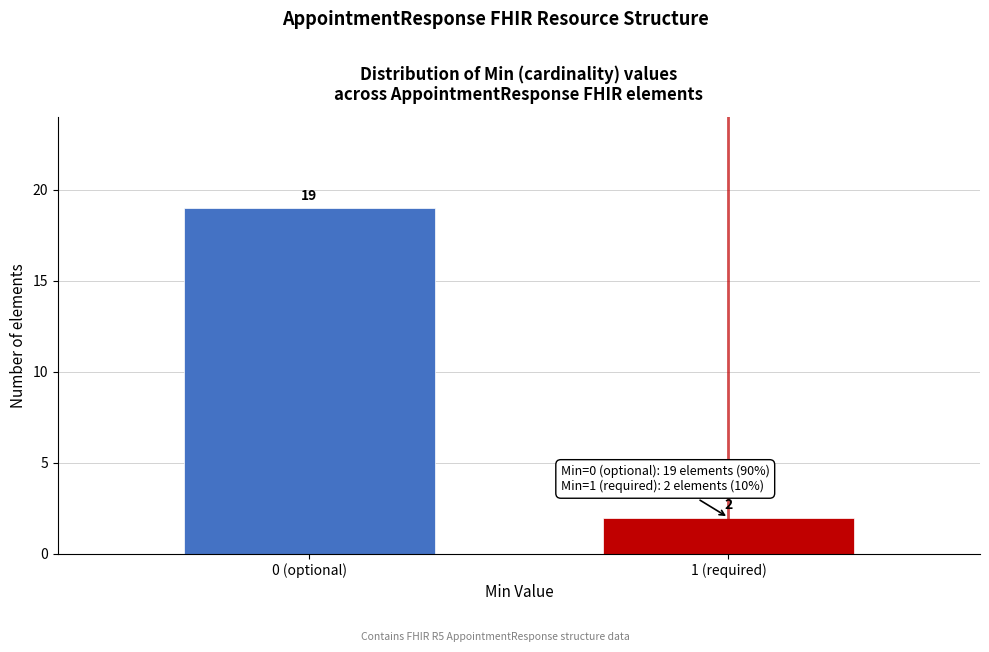

Reading left to right, transcribe all the data shown in this chart.

0 (optional)=19	1 (required)=2